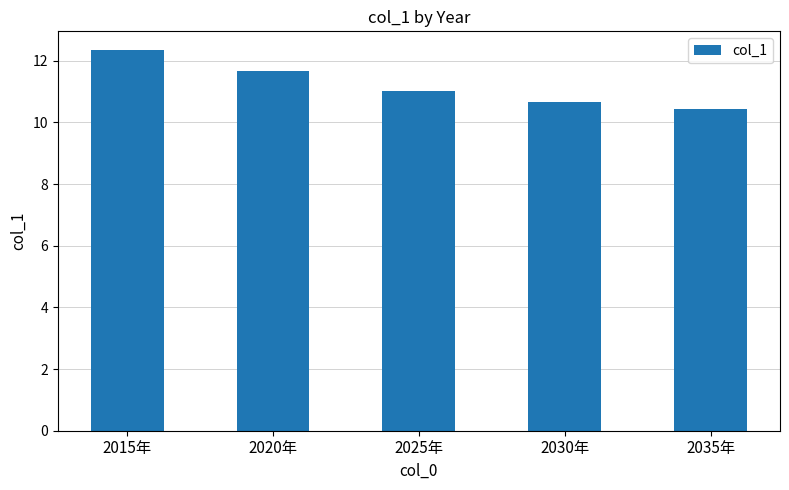

List the labels in order of value, smallest first.

2035年, 2030年, 2025年, 2020年, 2015年